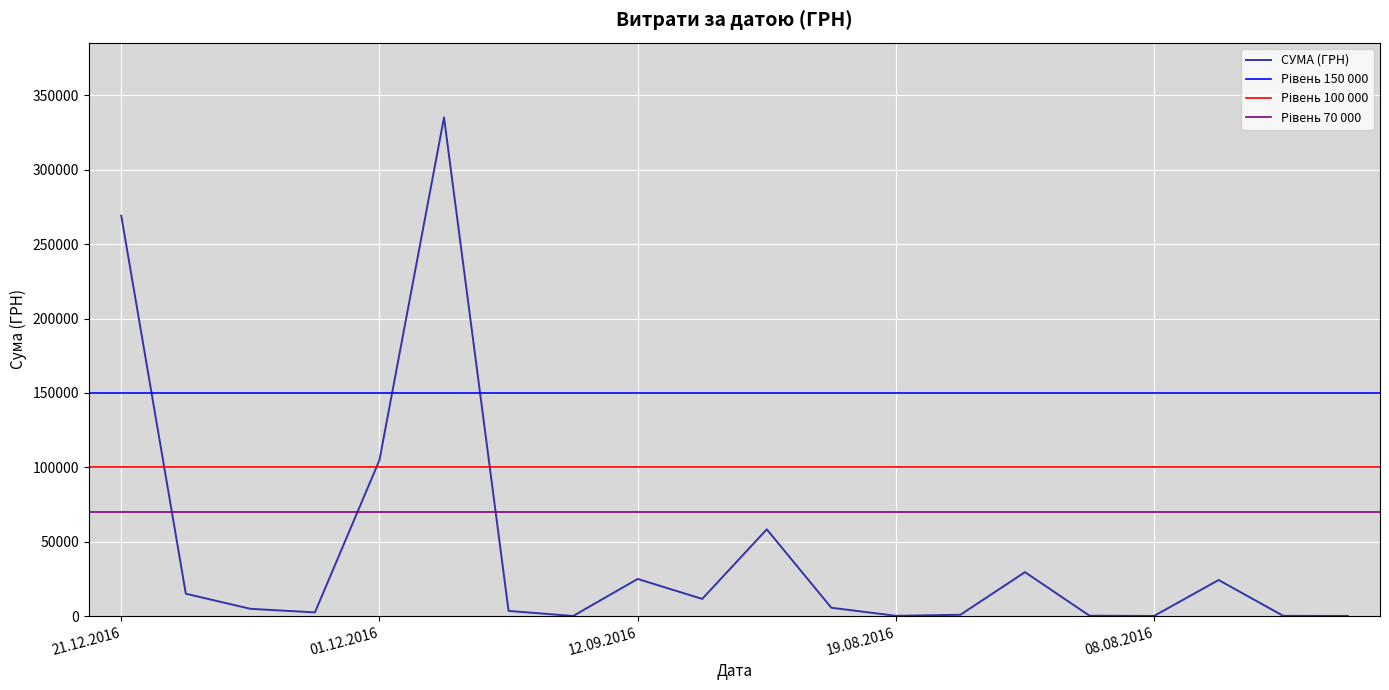

How many values are below 5650?

10